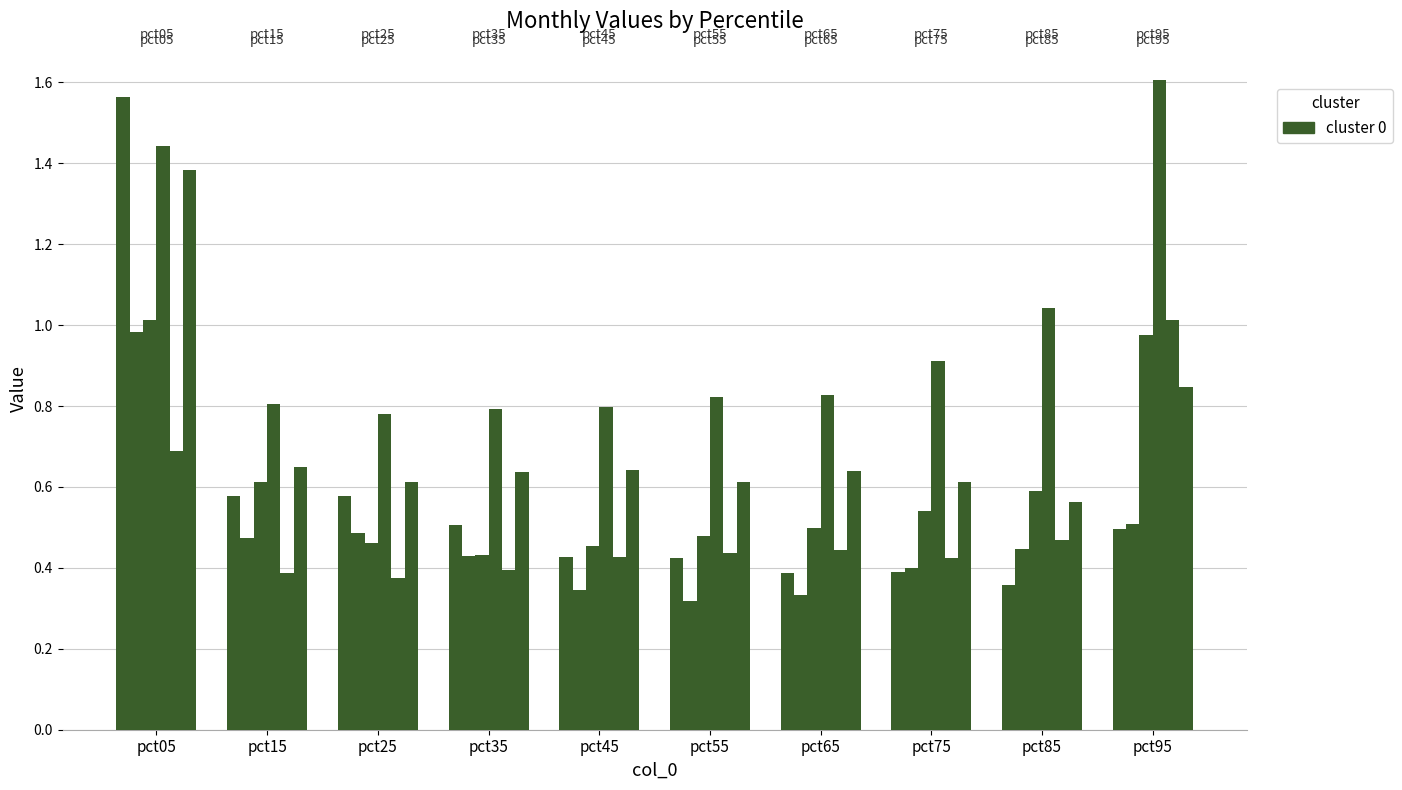

How many data points does each series have?

10